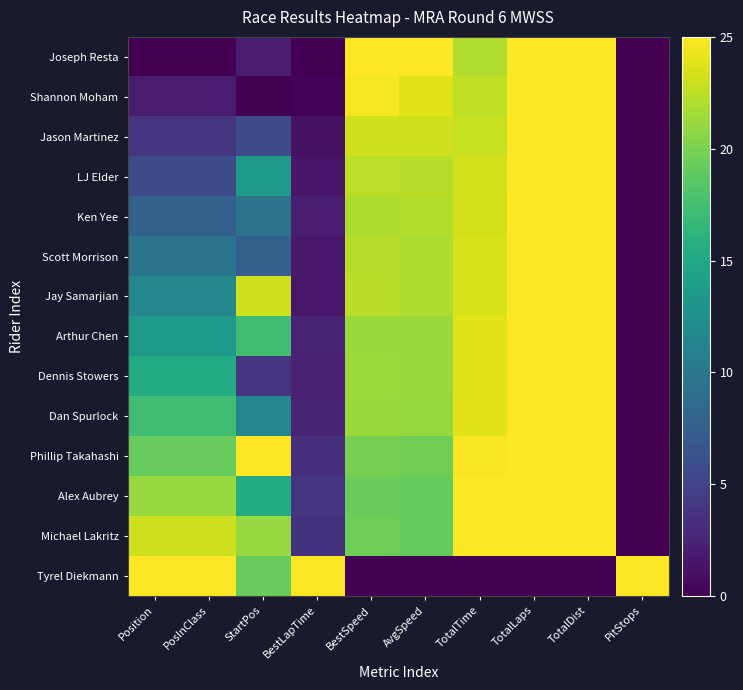

Reading left to right, extract all data points from this chart.

Joseph Resta: Position=0.0	PosInClass=0.0	StartPos=1.9	BestLapTime=0.0	BestSpeed=25.0	AvgSpeed=25.0	TotalTime=22.1	TotalLaps=25.0	TotalDist=25.0	PitStops=0.0
Shannon Moham: Position=1.9	PosInClass=1.9	StartPos=0.0	BestLapTime=0.2	BestSpeed=24.6	AvgSpeed=23.7	TotalTime=22.6	TotalLaps=25.0	TotalDist=25.0	PitStops=0.0
Jason Martinez: Position=3.8	PosInClass=3.8	StartPos=5.8	BestLapTime=1.1	BestSpeed=23.2	AvgSpeed=23.2	TotalTime=22.9	TotalLaps=25.0	TotalDist=25.0	PitStops=0.0
LJ Elder: Position=5.8	PosInClass=5.8	StartPos=13.5	BestLapTime=1.6	BestSpeed=22.5	AvgSpeed=22.3	TotalTime=23.3	TotalLaps=25.0	TotalDist=25.0	PitStops=0.0
Ken Yee: Position=7.7	PosInClass=7.7	StartPos=9.6	BestLapTime=2.0	BestSpeed=21.9	AvgSpeed=22.1	TotalTime=23.4	TotalLaps=25.0	TotalDist=25.0	PitStops=0.0
Scott Morrison: Position=9.6	PosInClass=9.6	StartPos=7.7	BestLapTime=1.7	BestSpeed=22.3	AvgSpeed=21.9	TotalTime=23.5	TotalLaps=25.0	TotalDist=25.0	PitStops=0.0
Jay Samarjian: Position=11.5	PosInClass=11.5	StartPos=23.1	BestLapTime=1.6	BestSpeed=22.4	AvgSpeed=21.9	TotalTime=23.5	TotalLaps=25.0	TotalDist=25.0	PitStops=0.0
Arthur Chen: Position=13.5	PosInClass=13.5	StartPos=17.3	BestLapTime=2.4	BestSpeed=21.2	AvgSpeed=21.2	TotalTime=23.9	TotalLaps=25.0	TotalDist=25.0	PitStops=0.0
Dennis Stowers: Position=15.4	PosInClass=15.4	StartPos=3.8	BestLapTime=2.3	BestSpeed=21.4	AvgSpeed=21.2	TotalTime=23.9	TotalLaps=25.0	TotalDist=25.0	PitStops=0.0
Dan Spurlock: Position=17.3	PosInClass=17.3	StartPos=11.5	BestLapTime=2.4	BestSpeed=21.3	AvgSpeed=21.2	TotalTime=23.9	TotalLaps=25.0	TotalDist=25.0	PitStops=0.0
Phillip Takahashi: Position=19.2	PosInClass=19.2	StartPos=25.0	BestLapTime=3.3	BestSpeed=19.9	AvgSpeed=19.6	TotalTime=24.7	TotalLaps=25.0	TotalDist=25.0	PitStops=0.0
Alex Aubrey: Position=21.2	PosInClass=21.2	StartPos=15.4	BestLapTime=3.8	BestSpeed=19.3	AvgSpeed=19.1	TotalTime=25.0	TotalLaps=25.0	TotalDist=25.0	PitStops=0.0
Michael Lakritz: Position=23.1	PosInClass=23.1	StartPos=21.2	BestLapTime=3.6	BestSpeed=19.5	AvgSpeed=19.1	TotalTime=25.0	TotalLaps=25.0	TotalDist=25.0	PitStops=0.0
Tyrel Diekmann: Position=25.0	PosInClass=25.0	StartPos=19.2	BestLapTime=25.0	BestSpeed=0.0	AvgSpeed=0.0	TotalTime=0.0	TotalLaps=0.0	TotalDist=0.0	PitStops=25.0